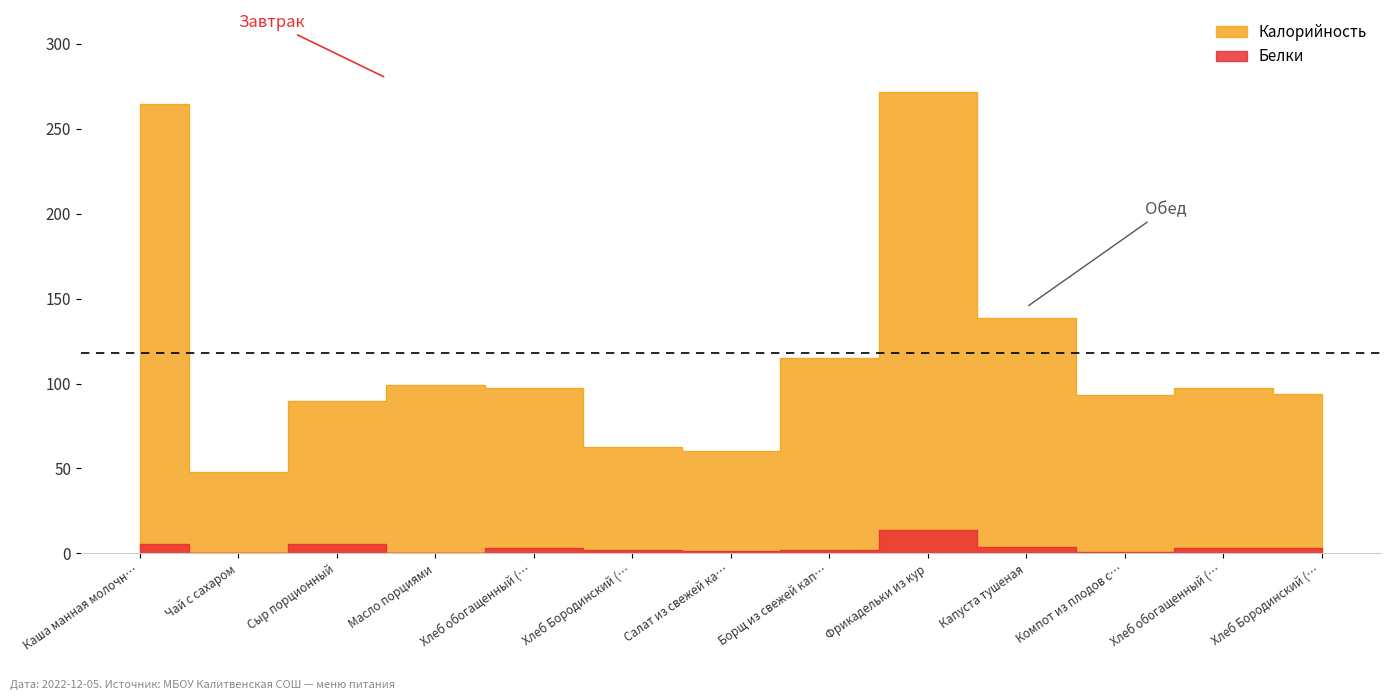

What is the label of the 12th point from the right?

Чай с сахаром